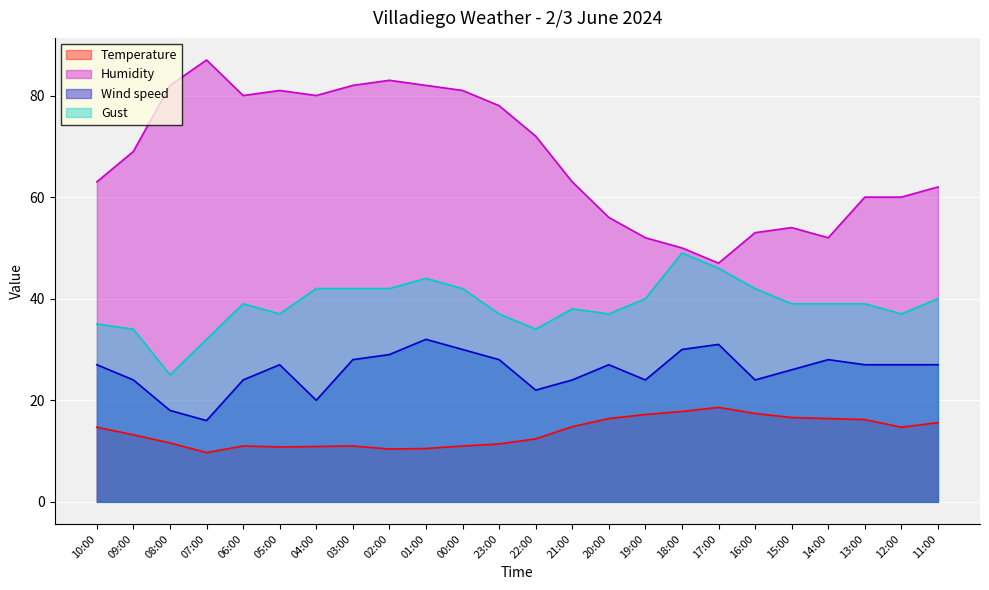

What is the minimum value shown in the chart?

9.7